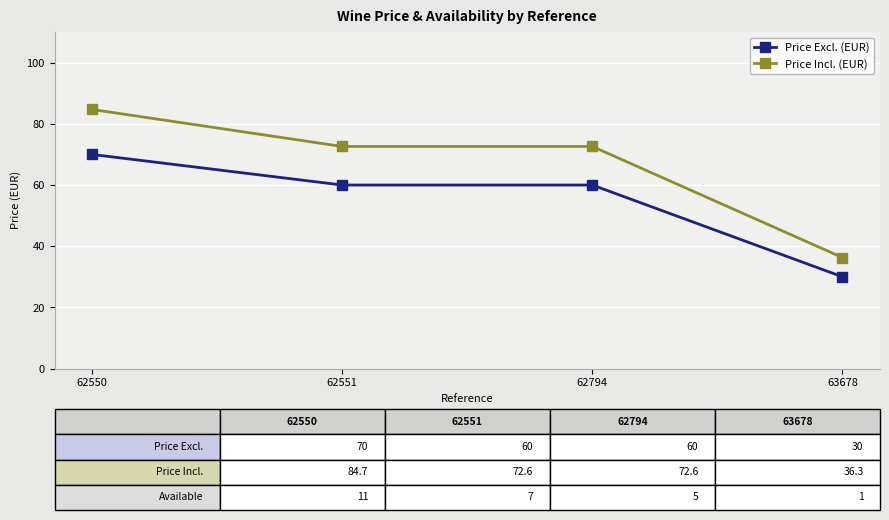

Reading left to right, transcribe all the data shown in this chart.

Price Excl. (EUR): 70.0	60.0	60.0	30.0
Price Incl. (EUR): 84.7	72.6	72.6	36.3